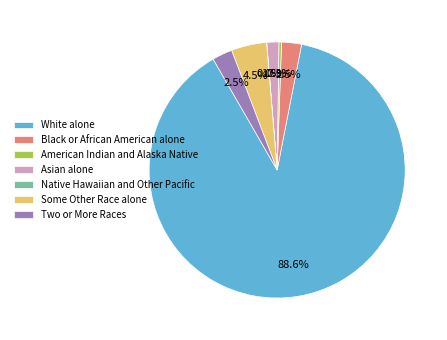

What is the largest slice in the pie chart?

White alone